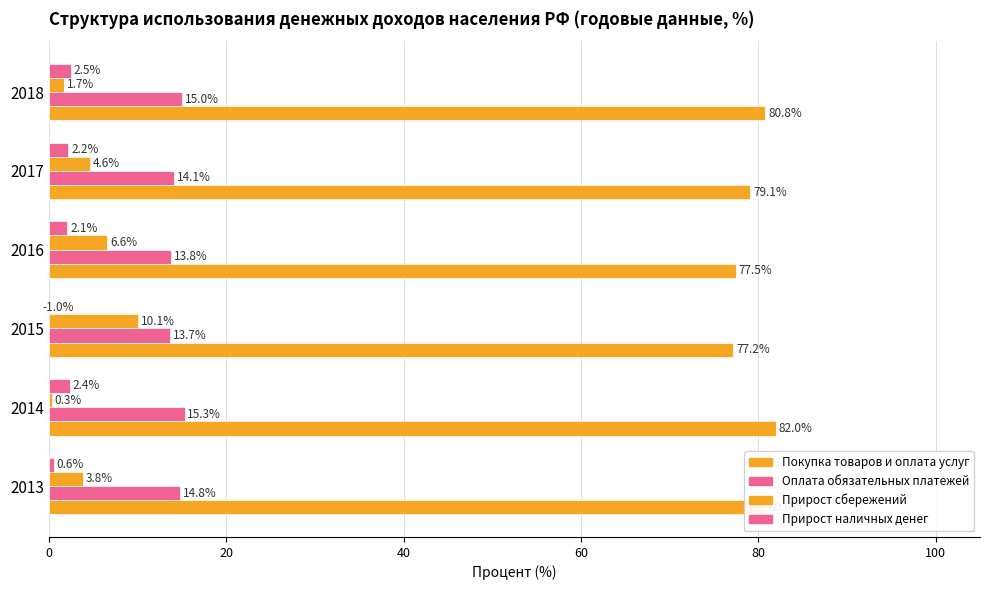

At how many categories does at least one series exceed 41?

6